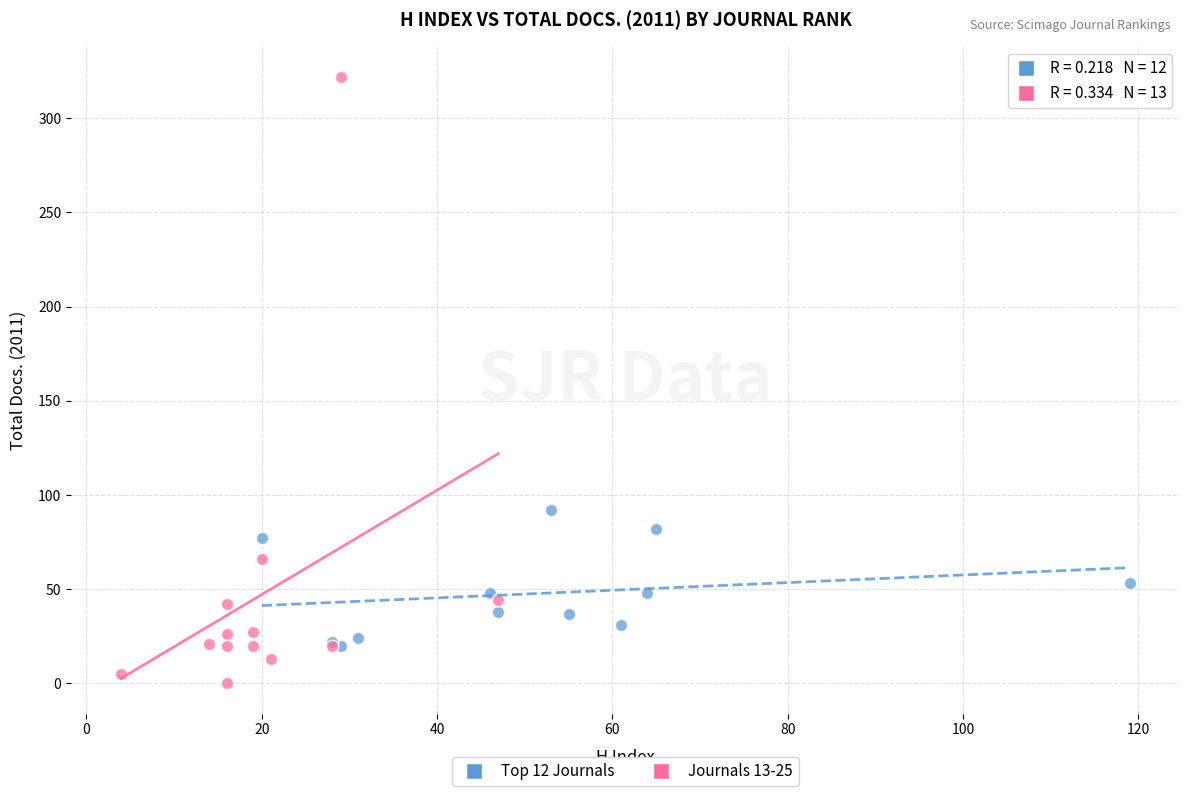

Which series has the widest spread of Y values?

Journals 13-25